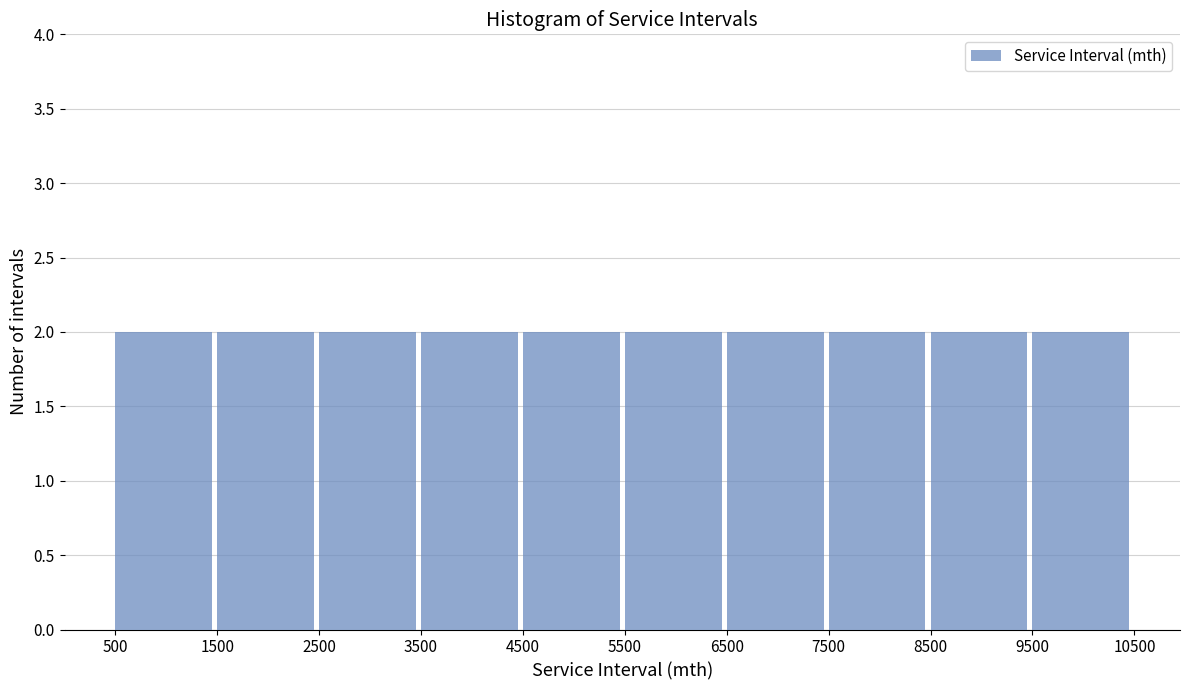

What is the height of the bar covering 8500 to 9500 on the x-axis? The values are not printed on the chart, so give them approximately, as read against the axis.

2